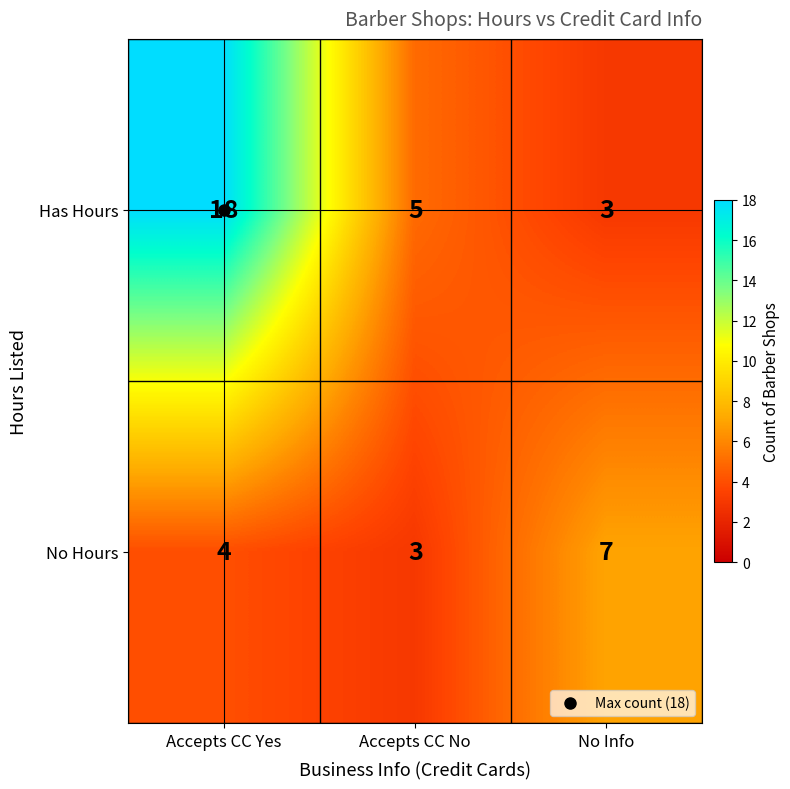

What is the sum of the Has Hours values at Accepts CC No and Accepts CC Yes?

23